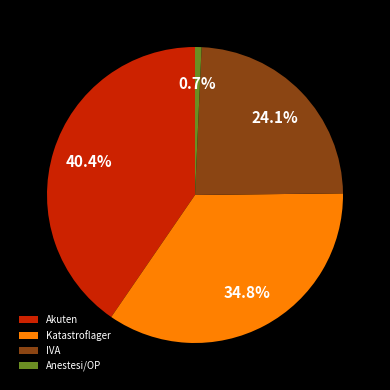

Does any single category account for the majority?

No